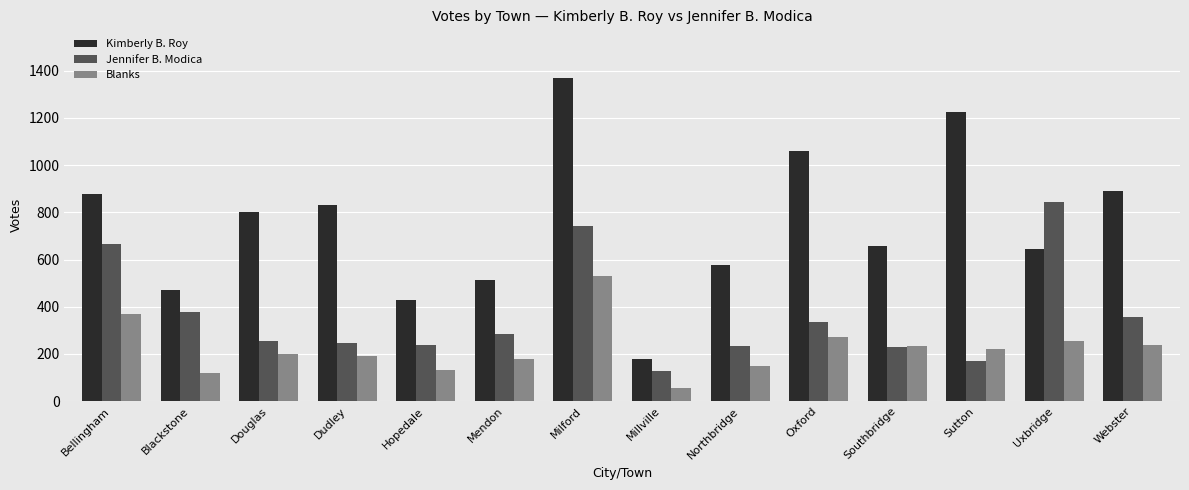

What is the value of the Jennifer B. Modica bar at the 13th from the left?

843